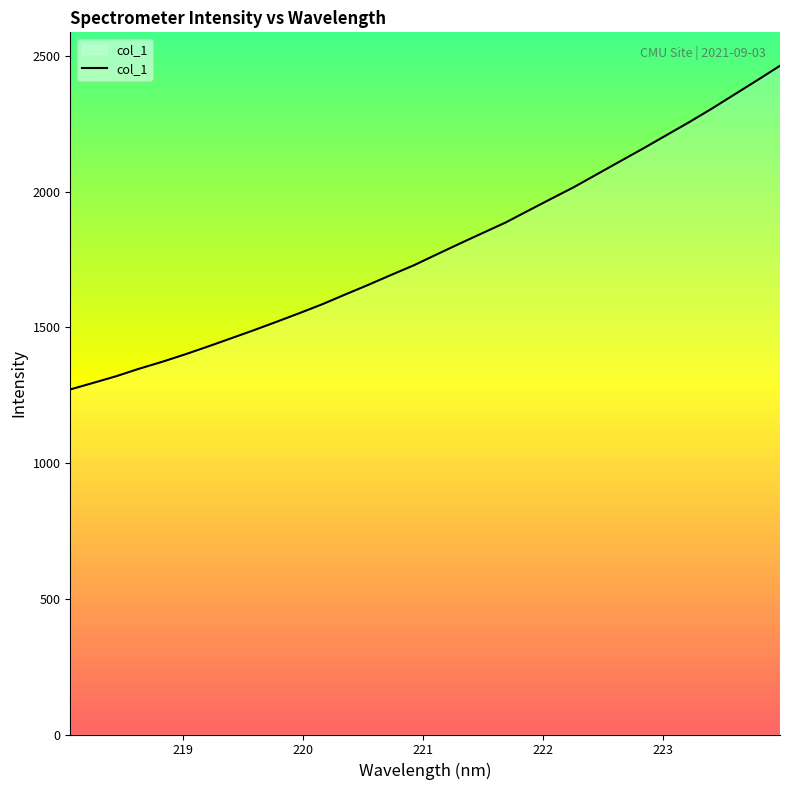

How many lines are shown in the chart?

1